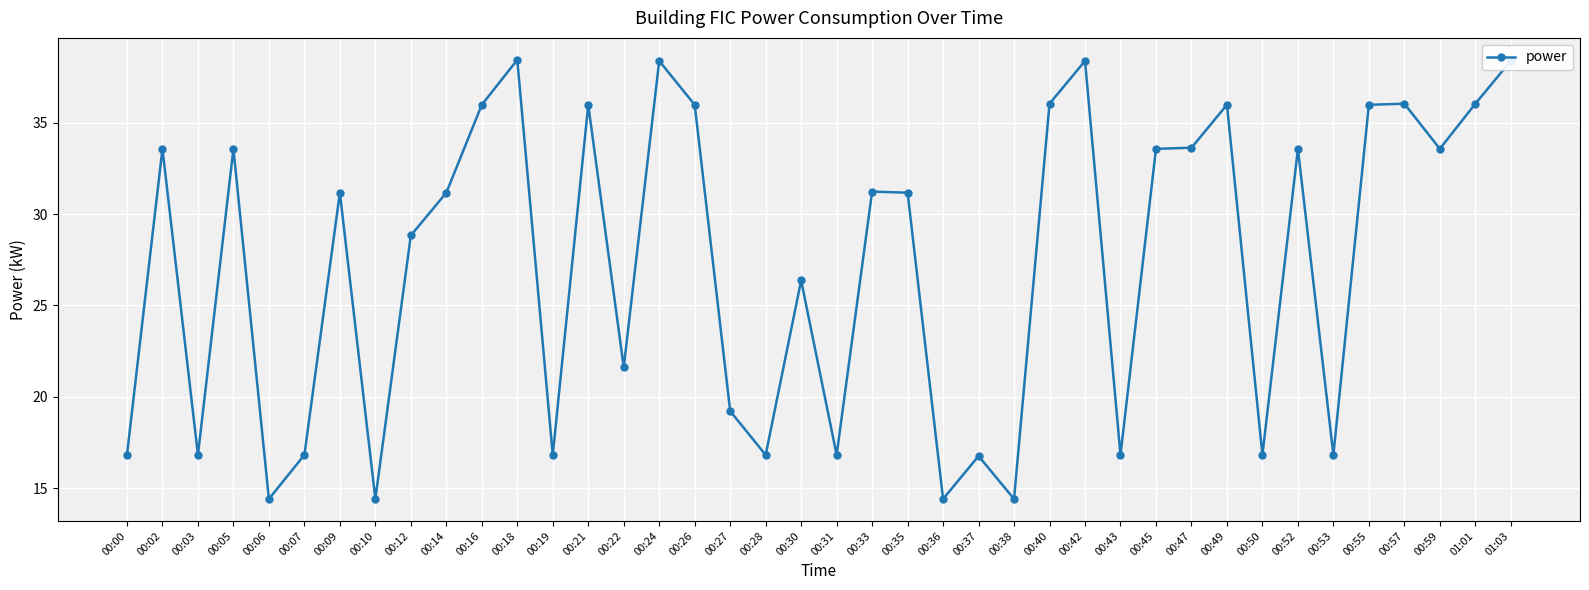

Reading left to right, extract all data points from this chart.

16.8	33.6	16.8	33.6	14.4	16.8	31.2	14.4	28.8	31.2	36.0	38.4	16.8	36.0	21.6	38.4	36.0	19.2	16.8	26.4	16.8	31.2	31.2	14.4	16.8	14.4	36.0	38.4	16.8	33.6	33.6	36.0	16.8	33.6	16.8	36.0	36.0	33.6	36.0	38.4